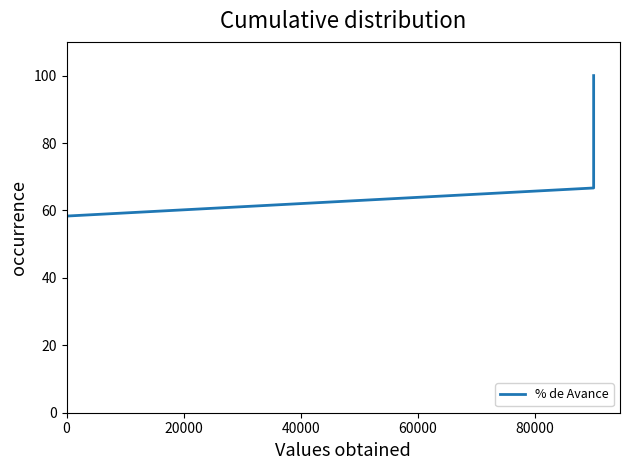

How many categories are shown in the chart?

14